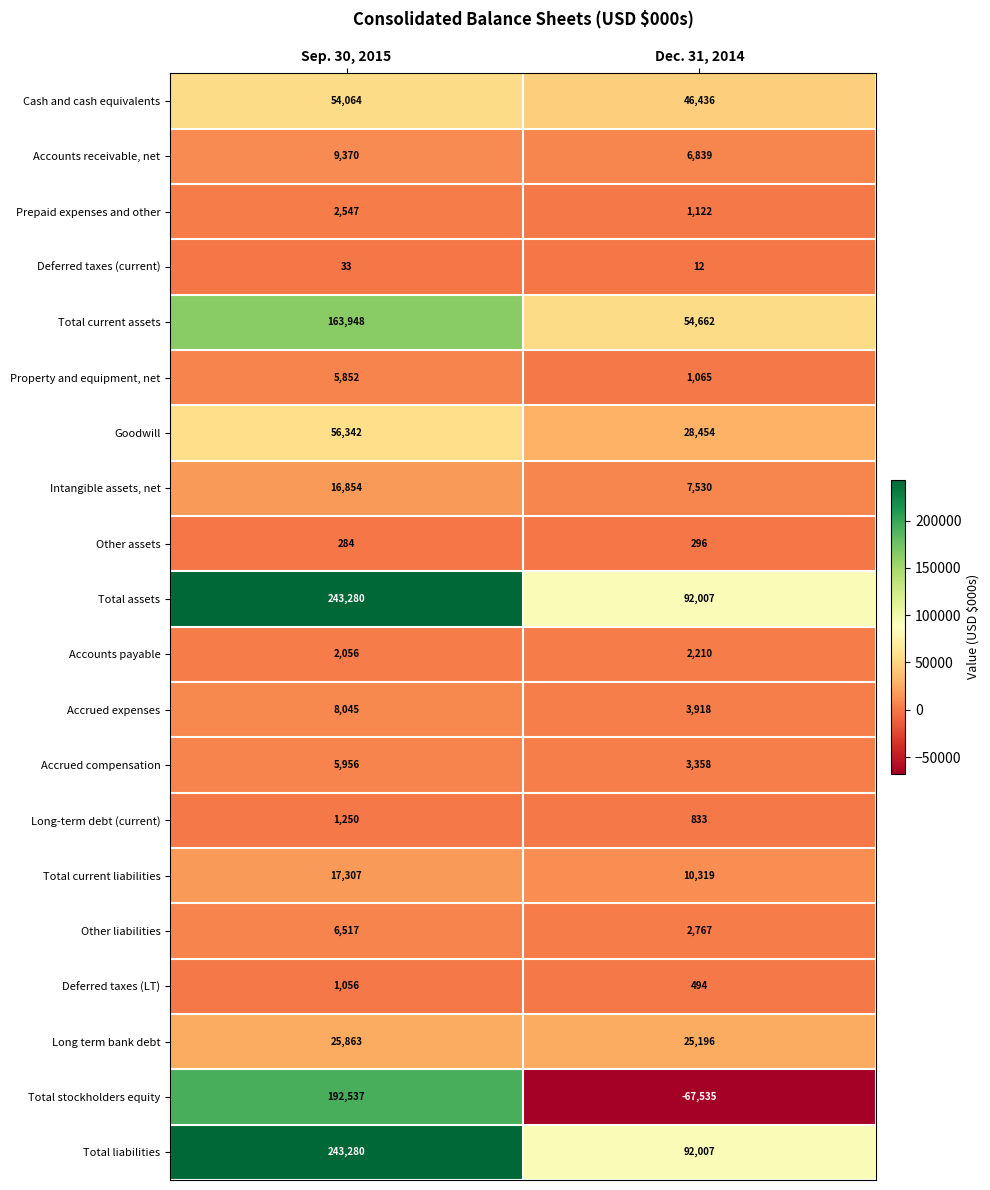

True or false: Accrued compensation has a value of 5283 at Dec. 31, 2014.

False